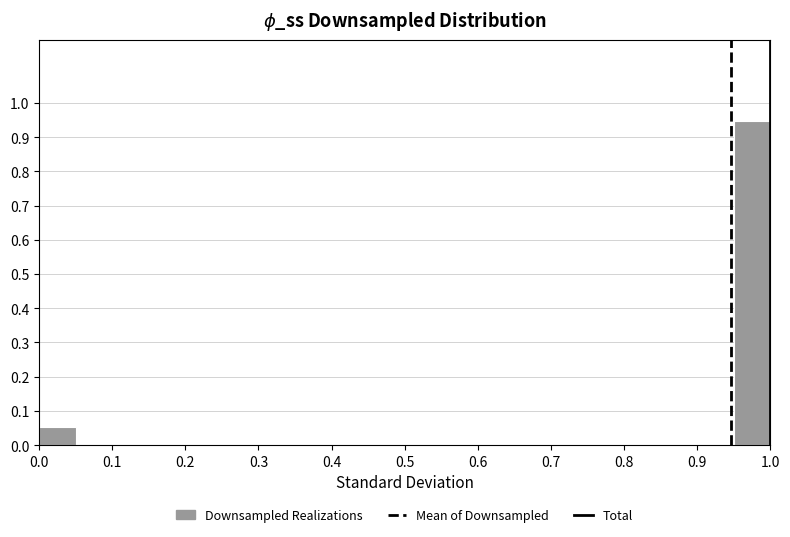

Reading left to right, list every bar in this chart as the range it spans on the x-axis followed by its height. The values are not printed on the chart, so give them approximately, as read against the axis.

0.00 to 0.05: 0.05
0.05 to 0.10: 0
0.10 to 0.15: 0
0.15 to 0.20: 0
0.20 to 0.25: 0
0.25 to 0.30: 0
0.30 to 0.35: 0
0.35 to 0.40: 0
0.40 to 0.45: 0
0.45 to 0.50: 0
0.50 to 0.55: 0
0.55 to 0.60: 0
0.60 to 0.65: 0
0.65 to 0.70: 0
0.70 to 0.75: 0
0.75 to 0.80: 0
0.80 to 0.85: 0
0.85 to 0.90: 0
0.90 to 0.95: 0
0.95 to 1.00: 0.95